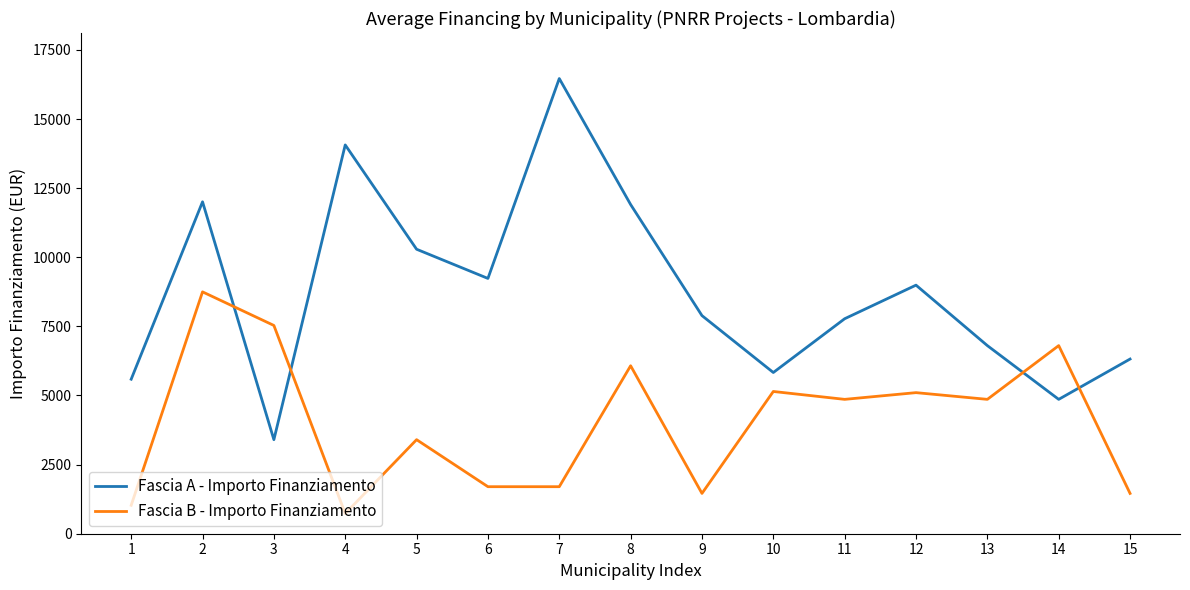

The value of Fascia A - Importo Finanziamento at 14 is 6820. True or false?

False